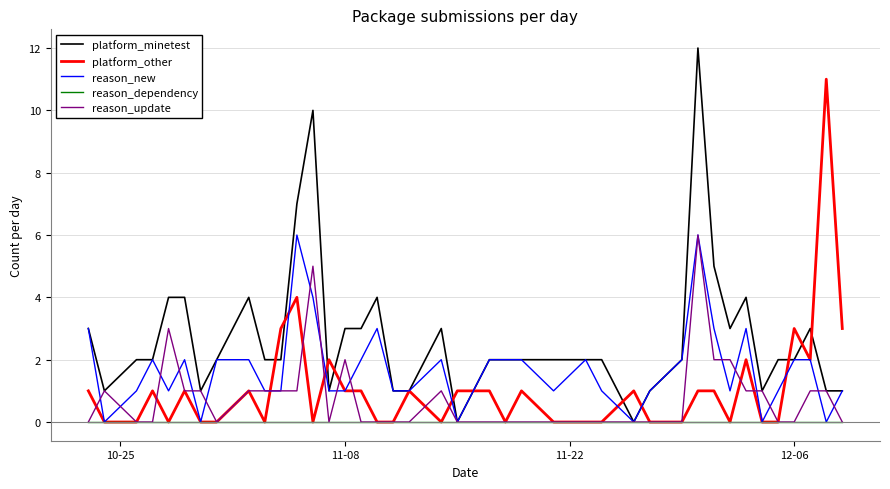

Which series has the largest range (max minus min)?

platform_minetest